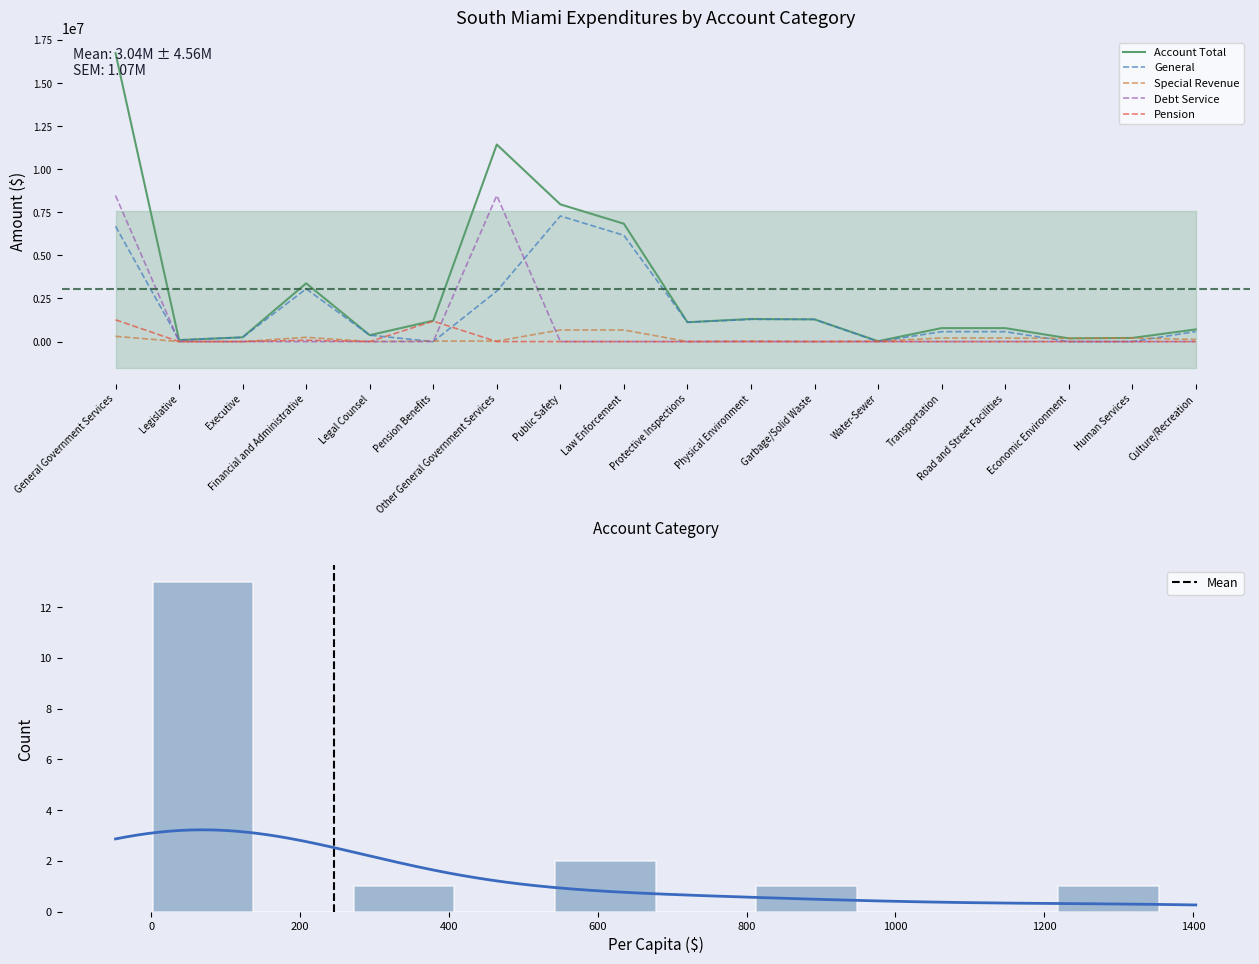

Reading left to right, transcribe all the data shown in this chart.

General: 6691508	87756	247683	3057402	370949	0	2927718	7288148	6165261	1122887	1288587	1288587	0	574492	574492	0	0	582800
Special Revenue: 304671	0	0	247171	0	27153	30347	673104	673104	0	23069	0	23069	207283	207283	186824	210821	123152
Debt Service: 8475496	0	0	0	0	0	8475496	0	0	0	0	0	0	0	0	0	0	0
Pension: 1262485	0	0	76909	0	1185576	0	0	0	0	0	0	0	0	0	0	0	0
Account Total: 16734160	87756	247683	3381482	370949	1212729	11433561	7961252	6838365	1122887	1311656	1288587	23069	781775	781775	186824	210821	705952